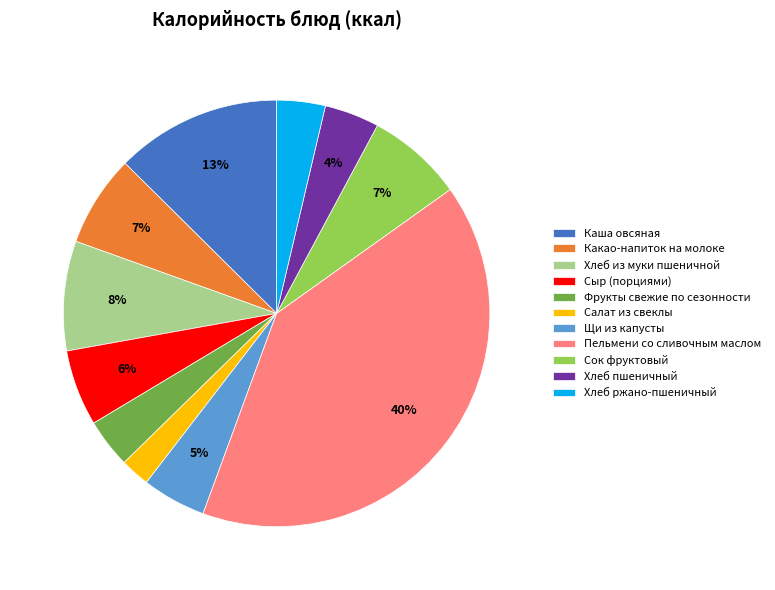

Is it true that Хлеб из муки пшеничной is 8% of the pie?

True